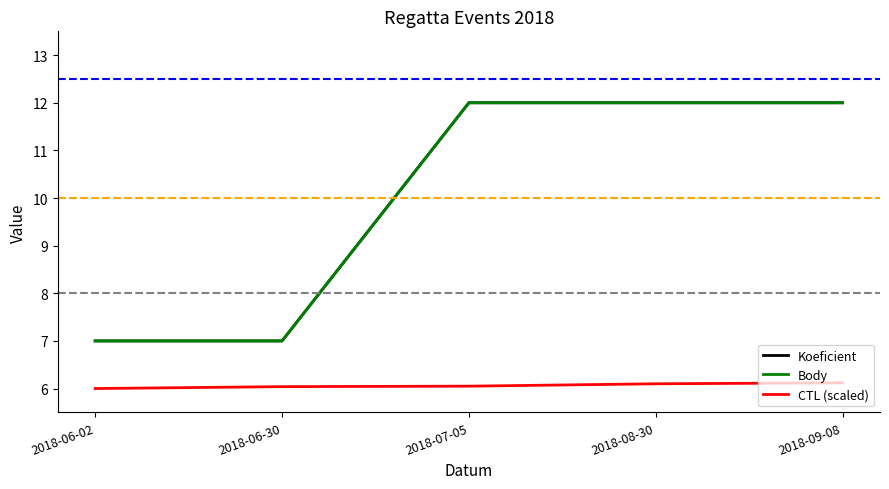

What is the label of the 3rd point from the left?

2018-07-05